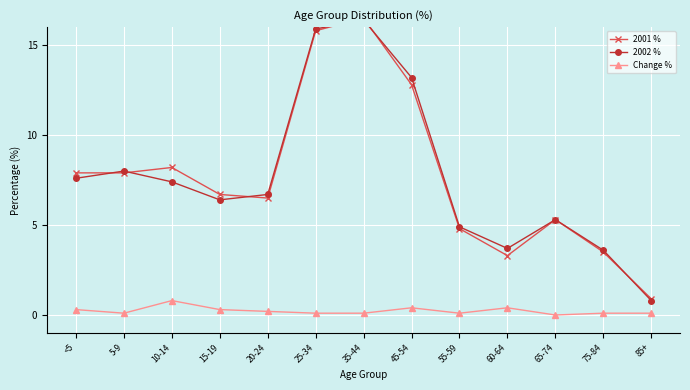

What is the average value of the Change % series?

0.2